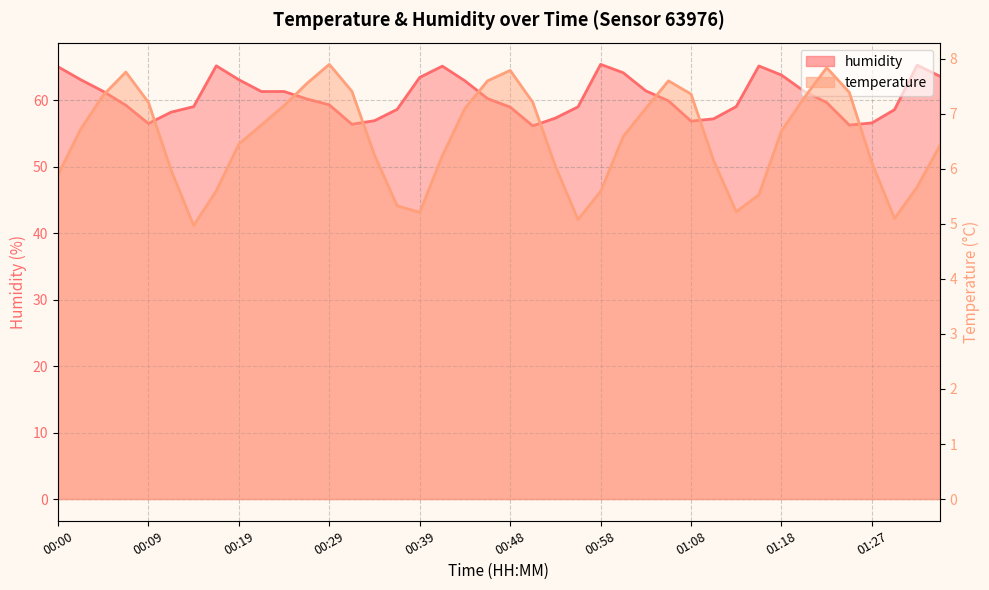

True or false: temperature and humidity intersect in this chart.

False